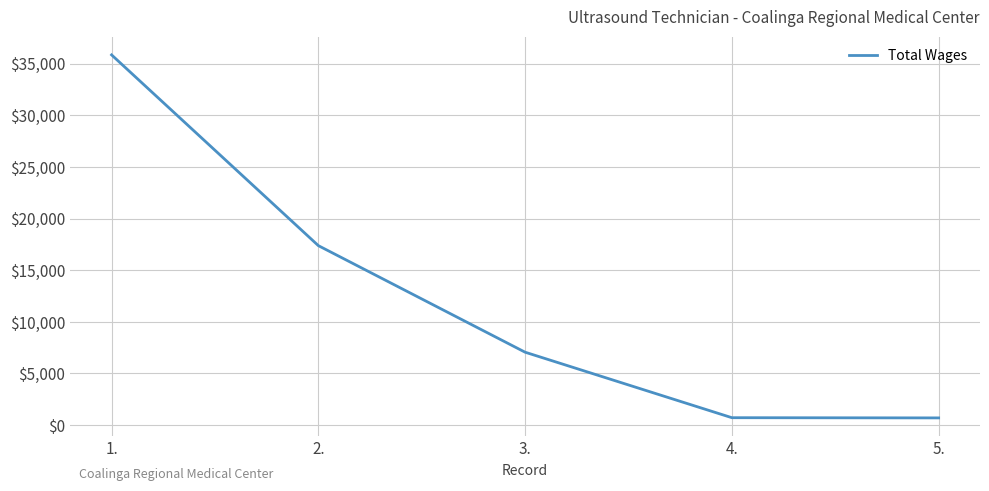

What is the change in value from 3. to 4.?

-6340